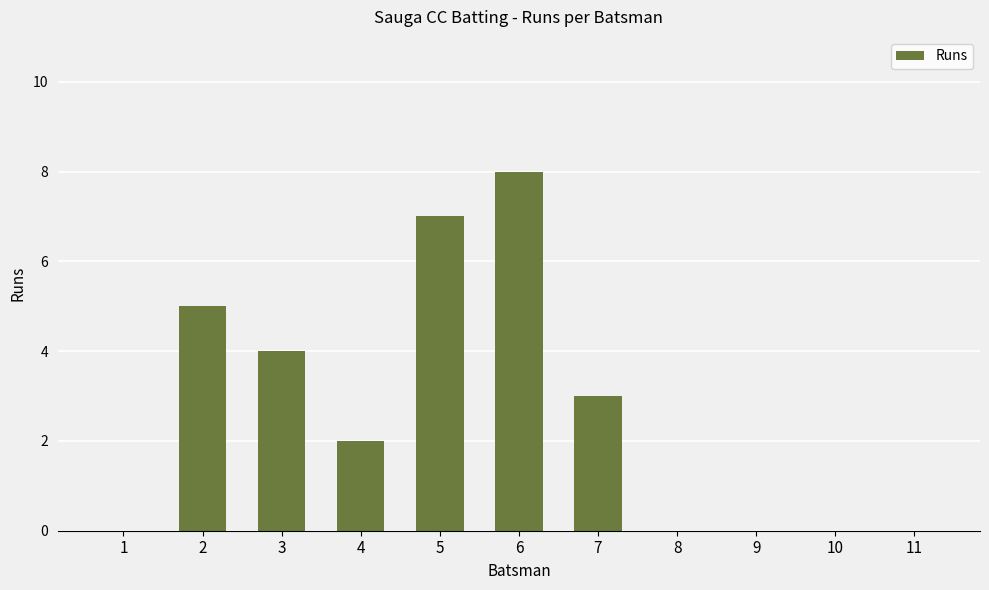

Reading left to right, list all the values displayed in this chart.

1=0	2=5	3=4	4=2	5=7	6=8	7=3	8=0	9=0	10=0	11=0